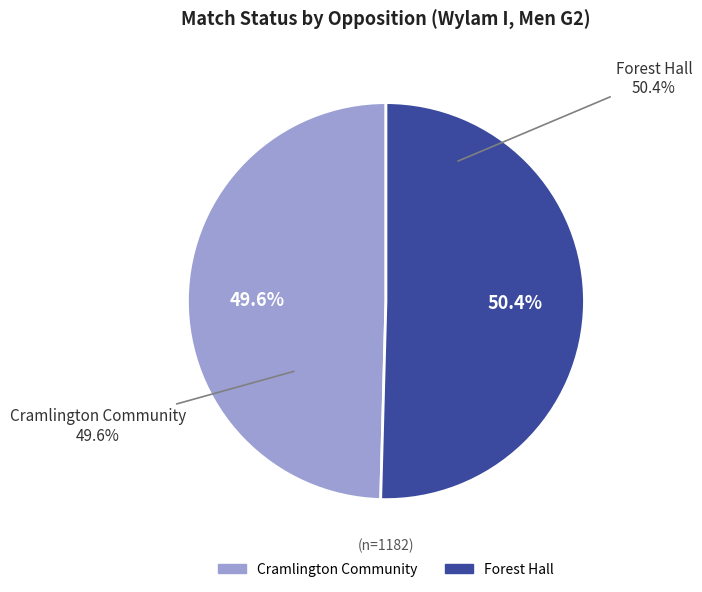

What portion of the pie excludes Forest Hall?

49.6%